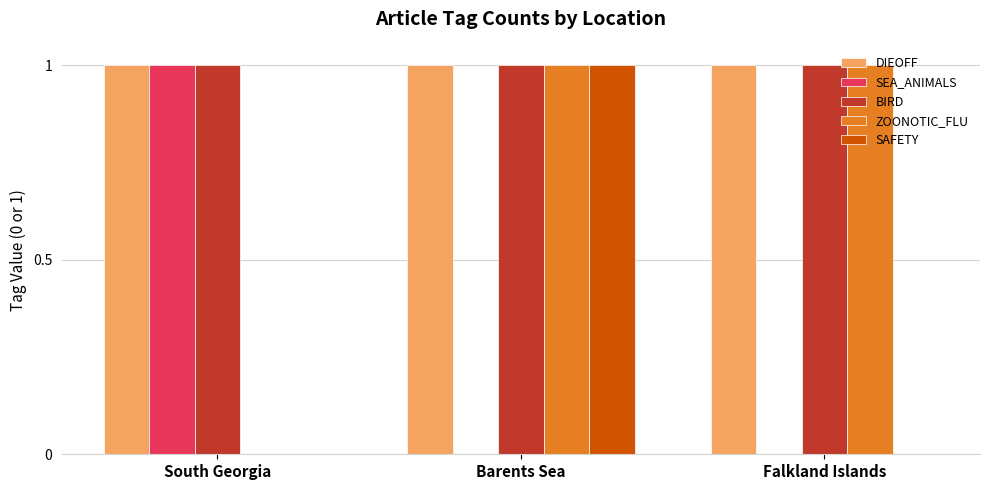

What is the sum of all BIRD values?

3